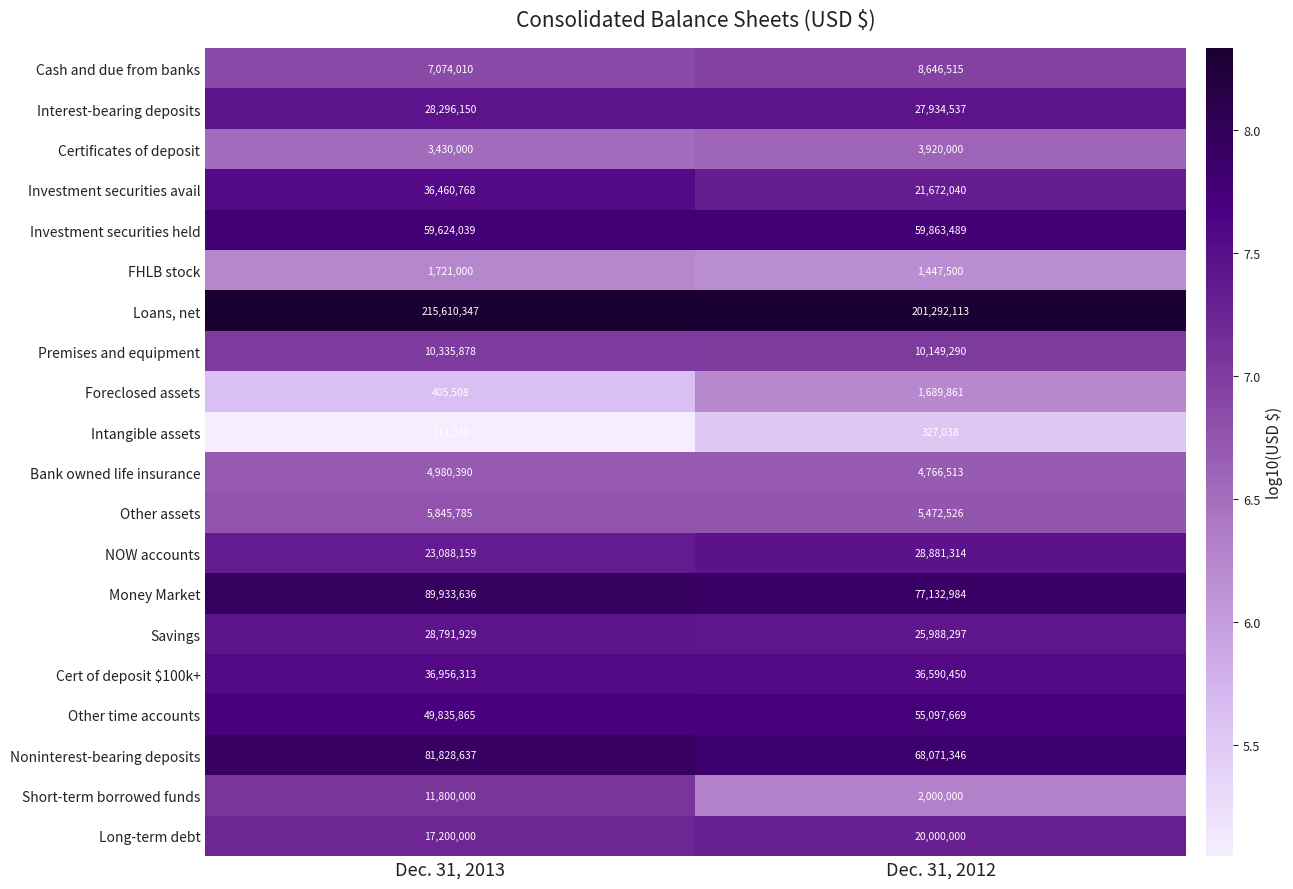

At which category is the sum across all series the highest?

Dec. 31, 2013